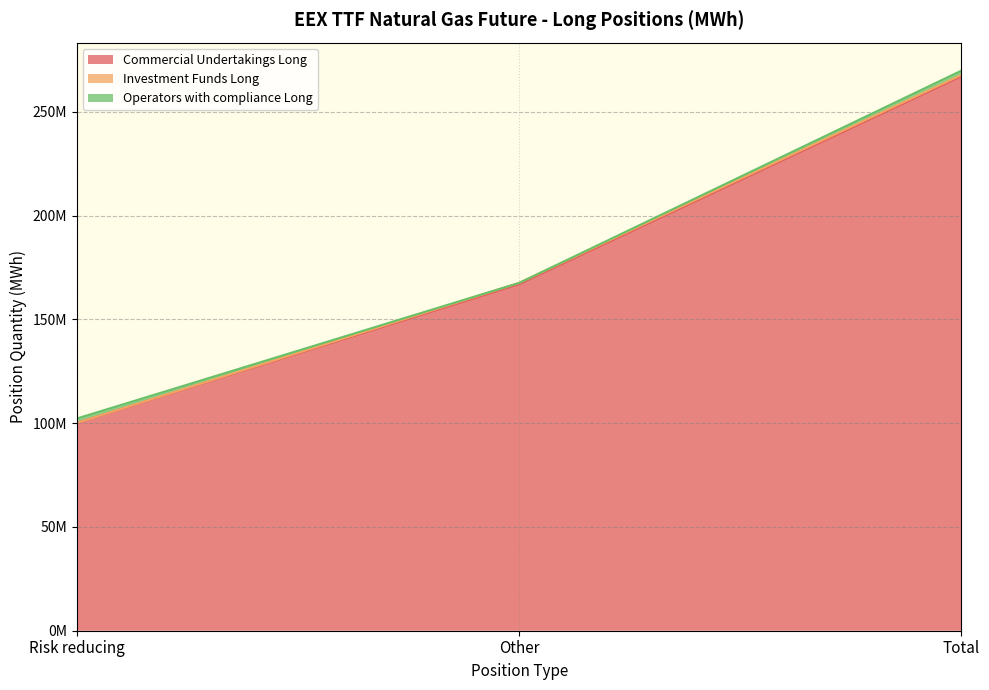

The Commercial Undertakings Long series shows 100171230.9 at Risk reducing. True or false?

True